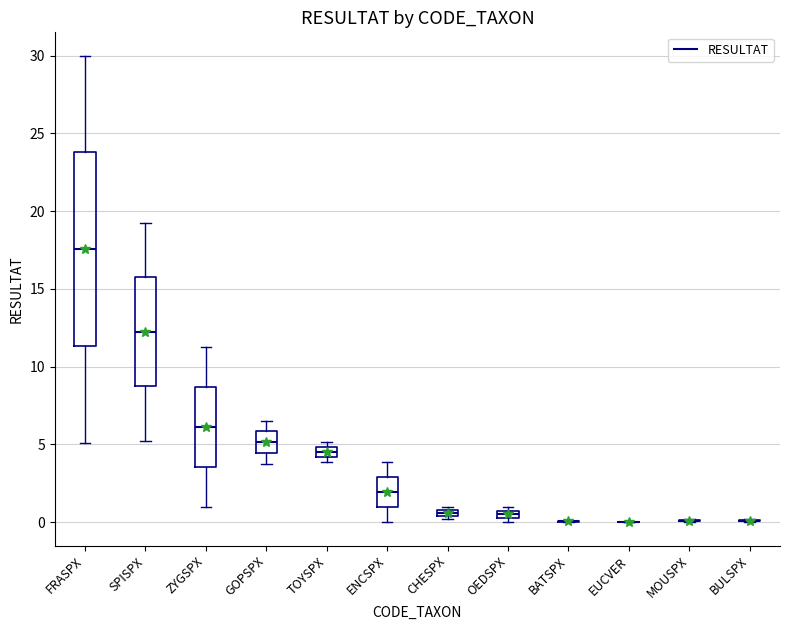

Comparing the boxes themselves (not the whiskers), which one is the tallest?

FRASPX